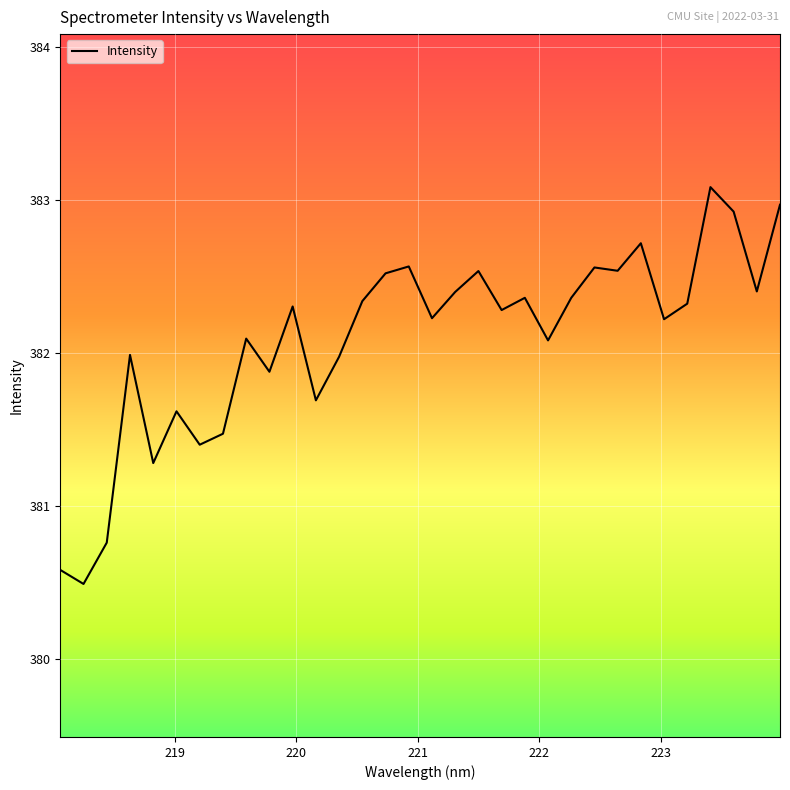

Reading right to left, transcribe all the data shown in this chart.

383.0	382.4	382.9	383.1	382.3	382.2	382.7	382.5	382.6	382.4	382.1	382.4	382.3	382.5	382.4	382.2	382.6	382.5	382.3	382.0	381.7	382.3	381.9	382.1	381.5	381.4	381.6	381.3	382.0	380.8	380.5	380.6